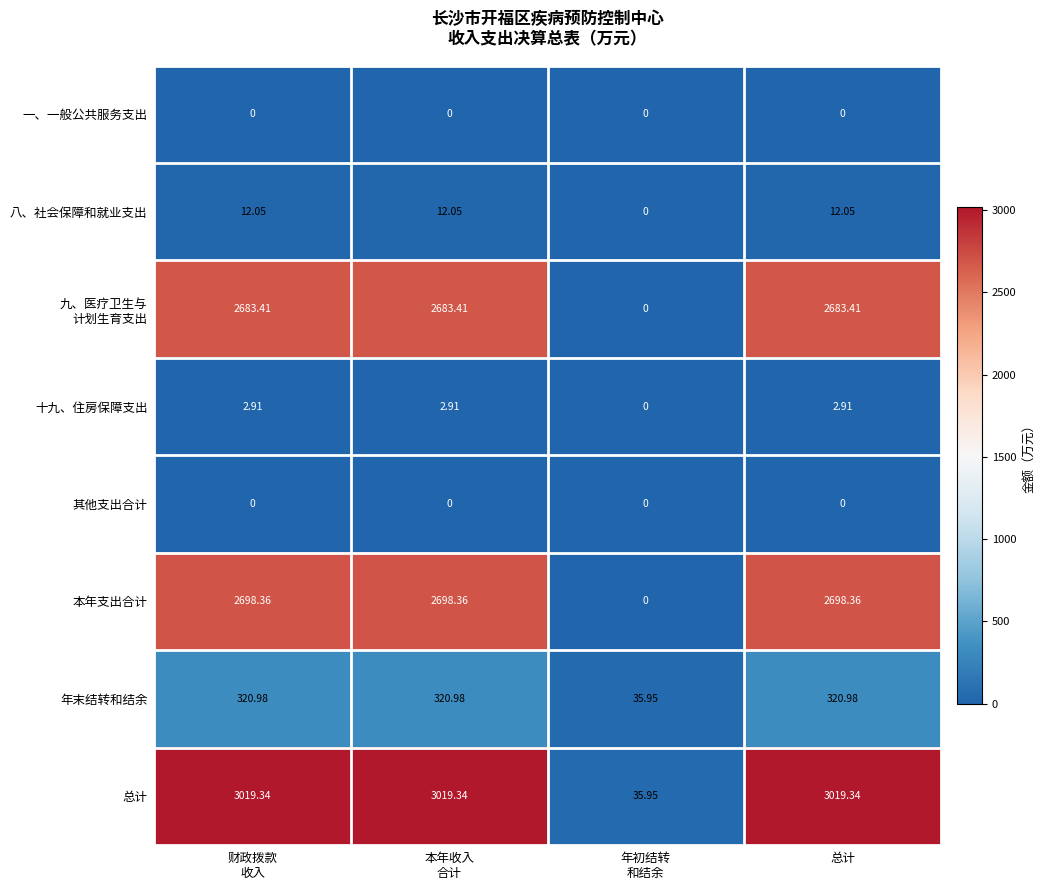

Which series has the largest range (max minus min)?

总计